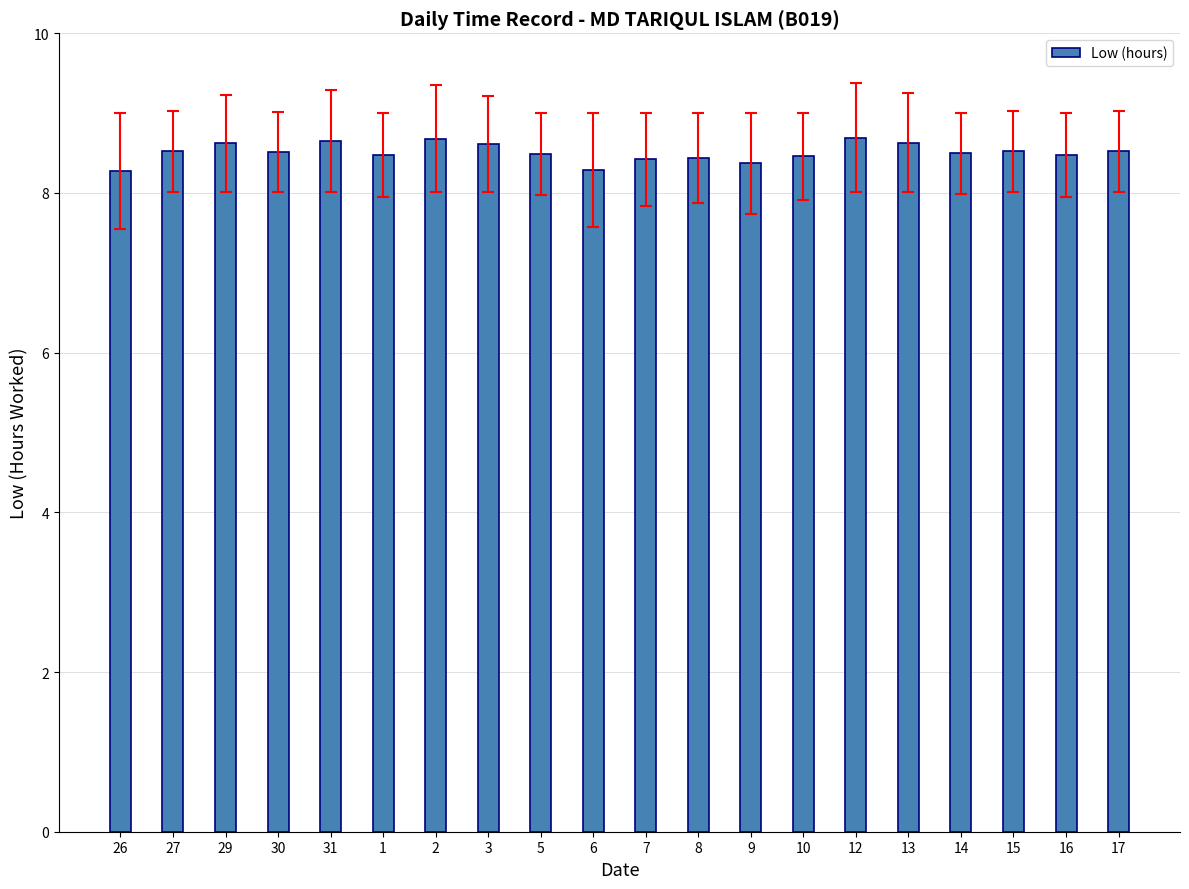

What is the greatest value displayed?

8.7